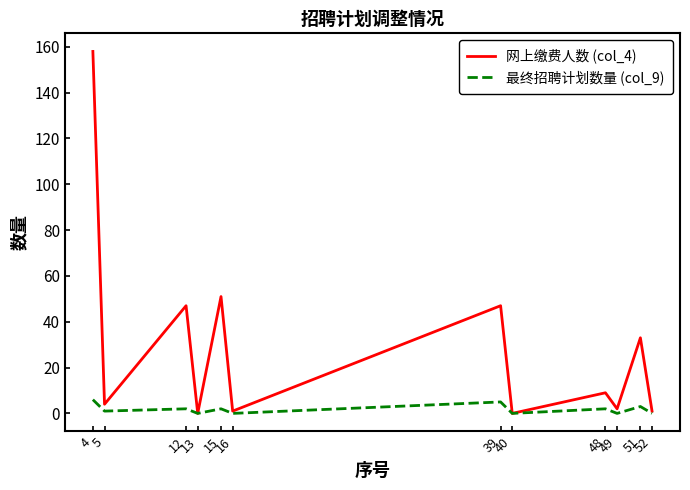

What is the value of the 网上缴费人数 (col_4) point at the 6th from the left?

1